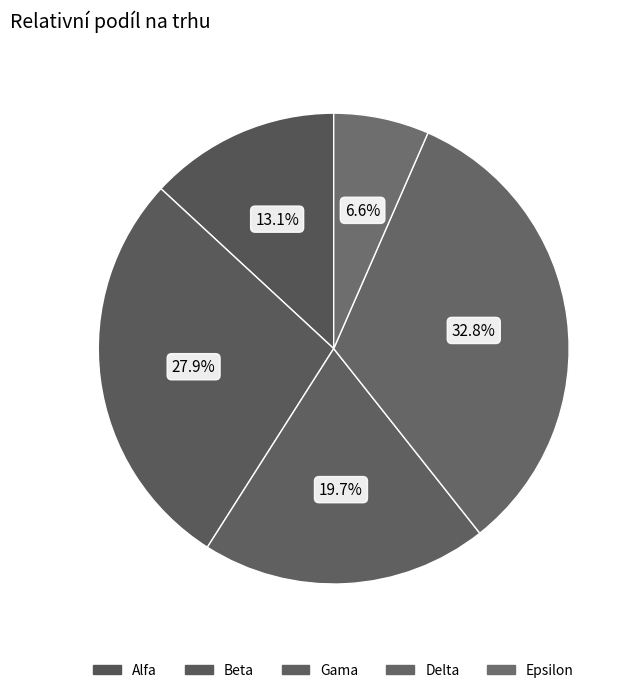

How many slices are in this pie chart?

5